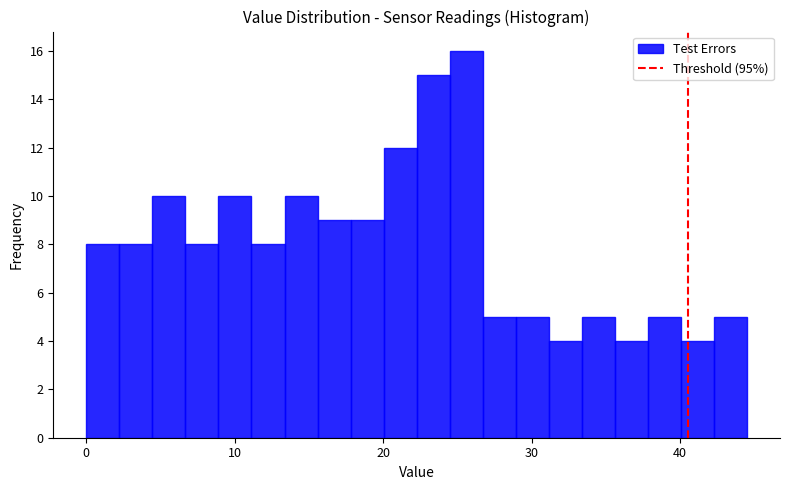

Read against the x-axis, roughly where is the centre of the tallest bar?

26